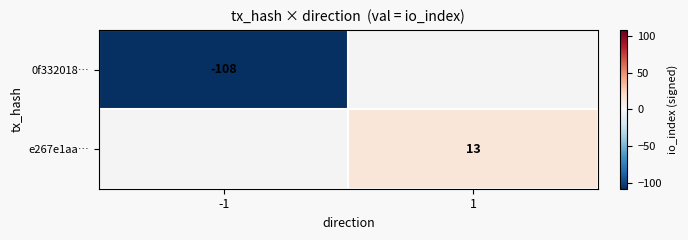

True or false: e267e1aa… has a value of 19 at 1.

False